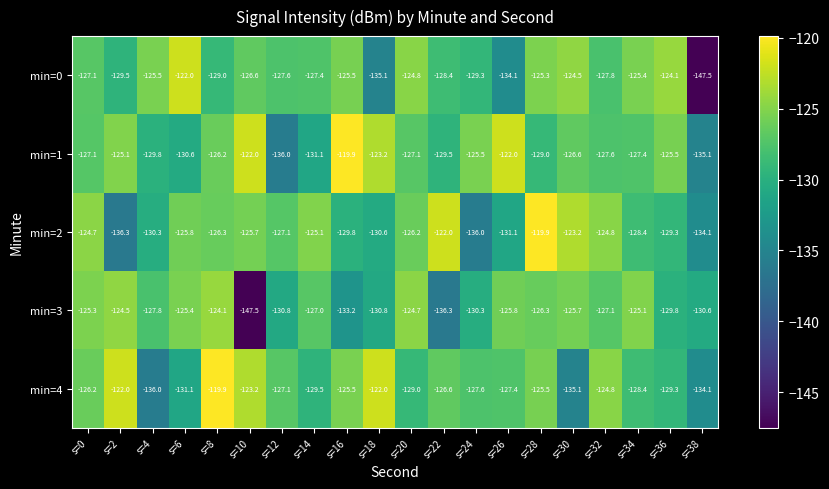

Which series changed the most between s=20 and s=36?

min=3